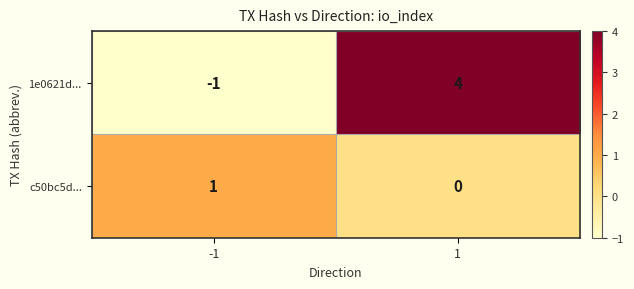

Rank the series by their average value, from lowest to highest.

c50bc5d..., 1e0621d...